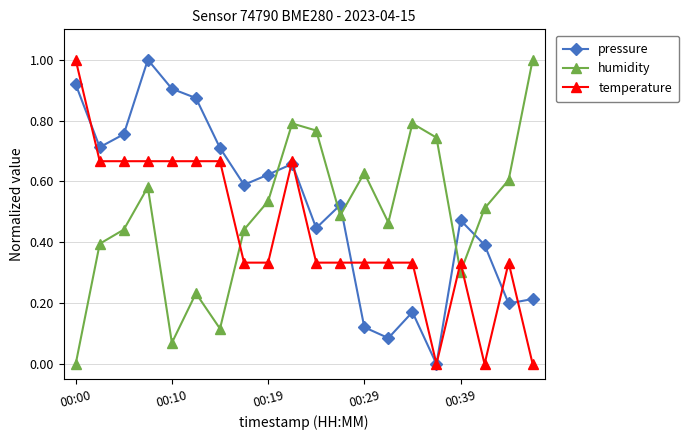

In humidity, how many points are lower than both neighbors (excluding endpoints)?

5